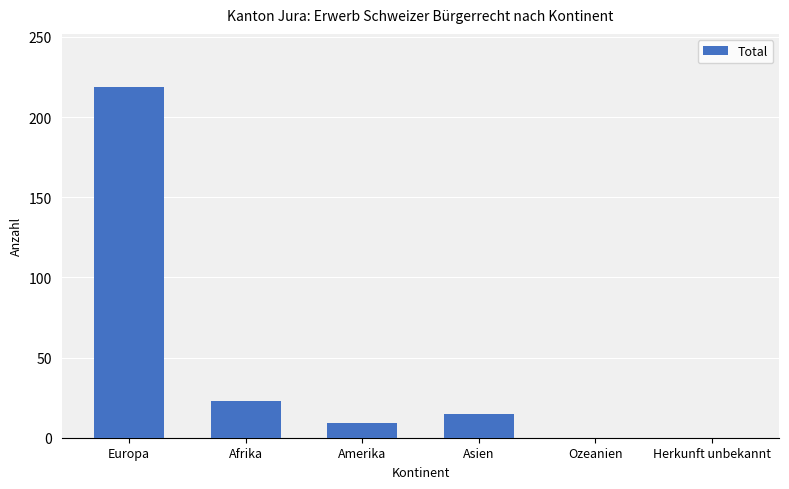

Are the bars grouped side by side (vs. stacked)?

No